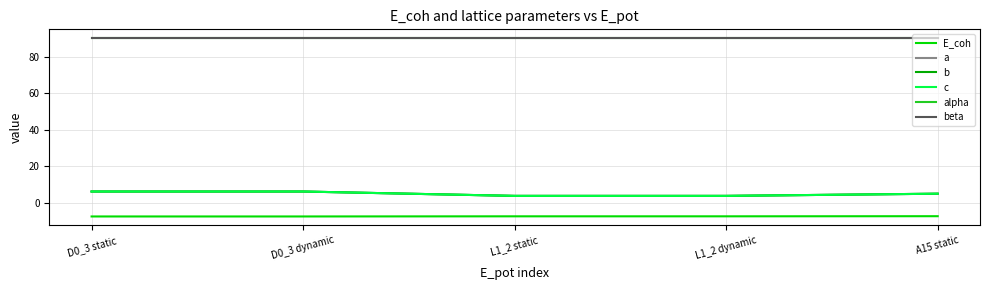

Does the chart display data point markers on the line(s)?

No